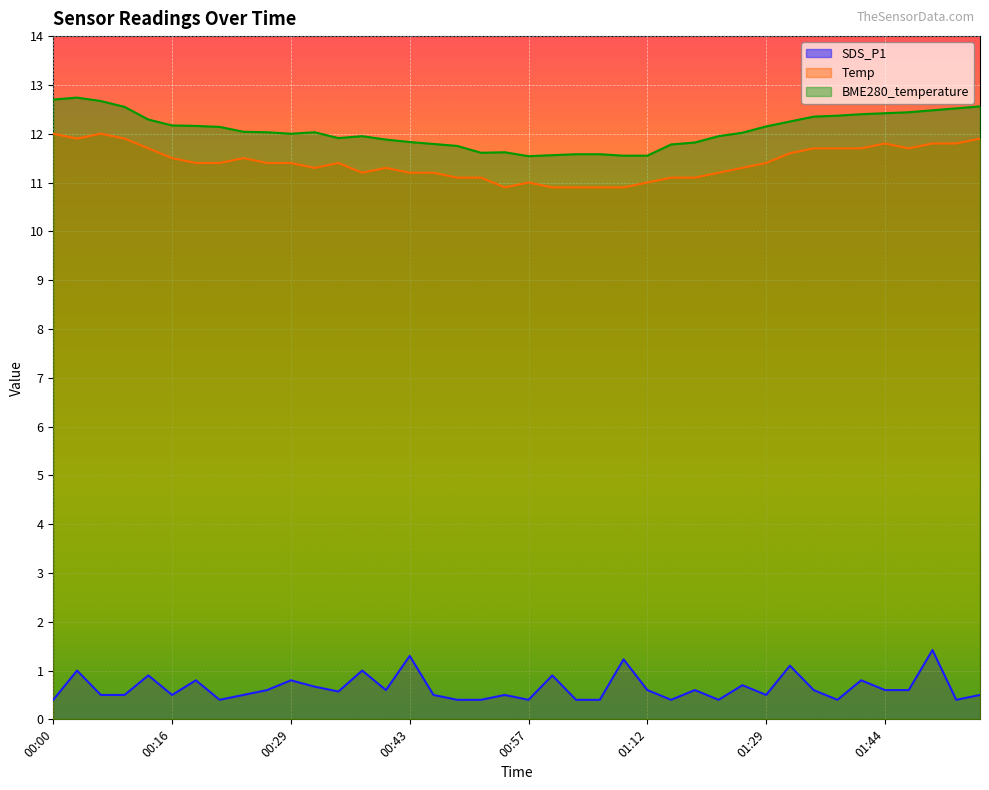

True or false: SDS_P1 and Temp intersect in this chart.

False